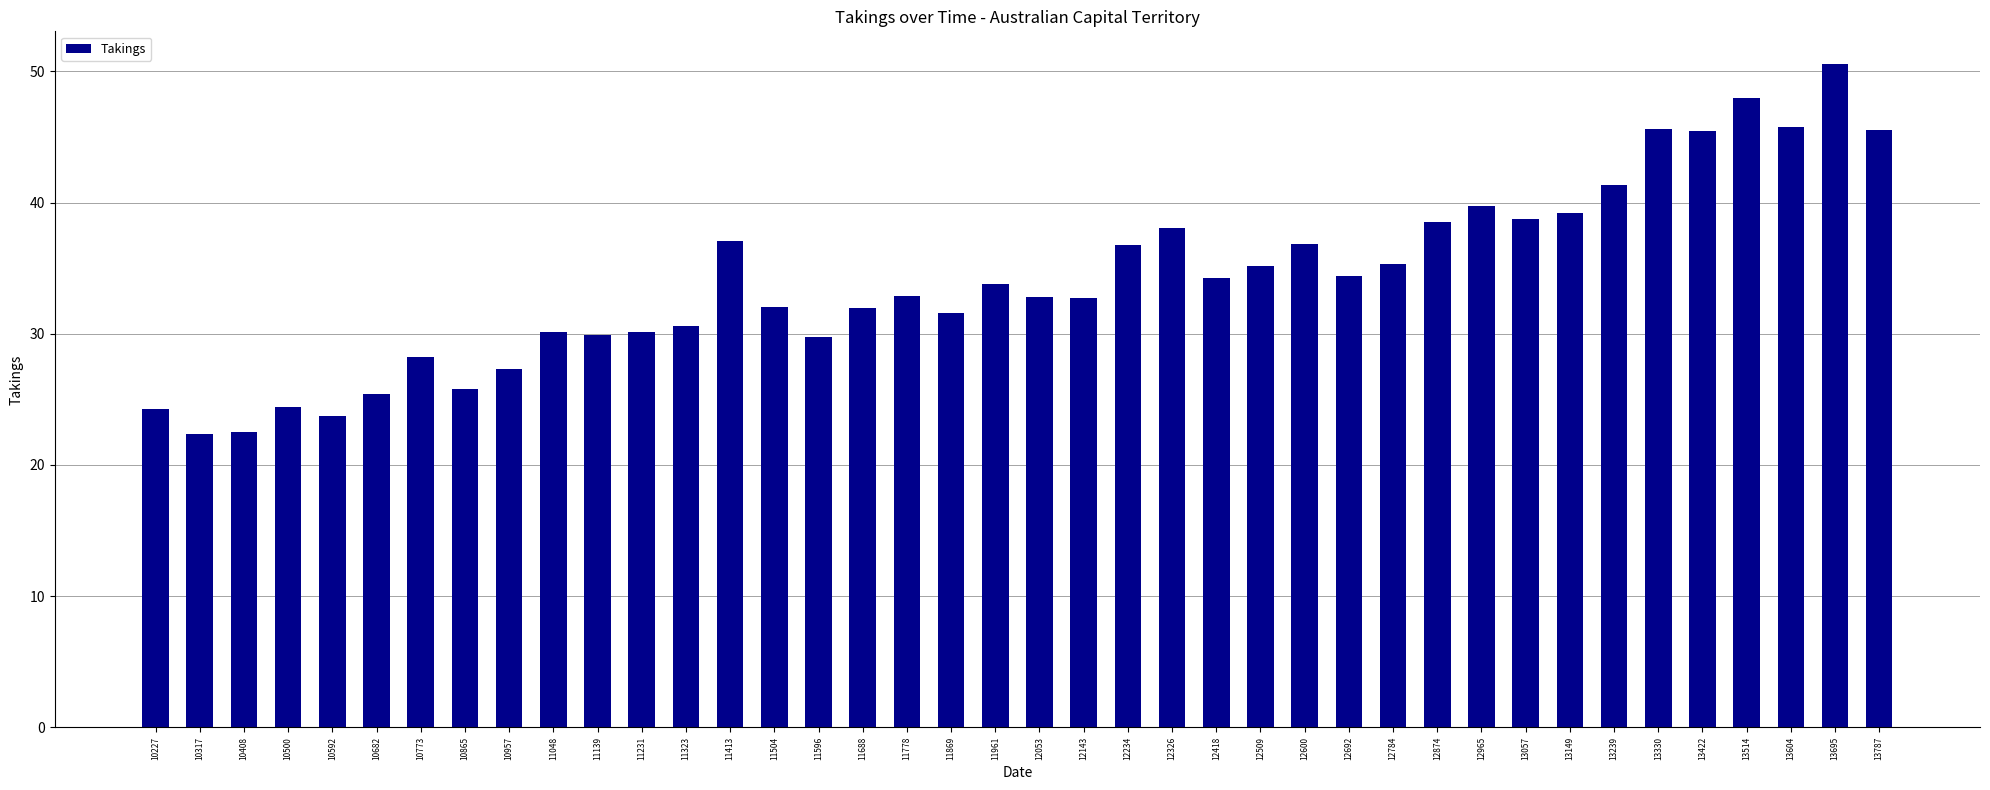

What is the difference between the values at 12143 and 13149?

6.5